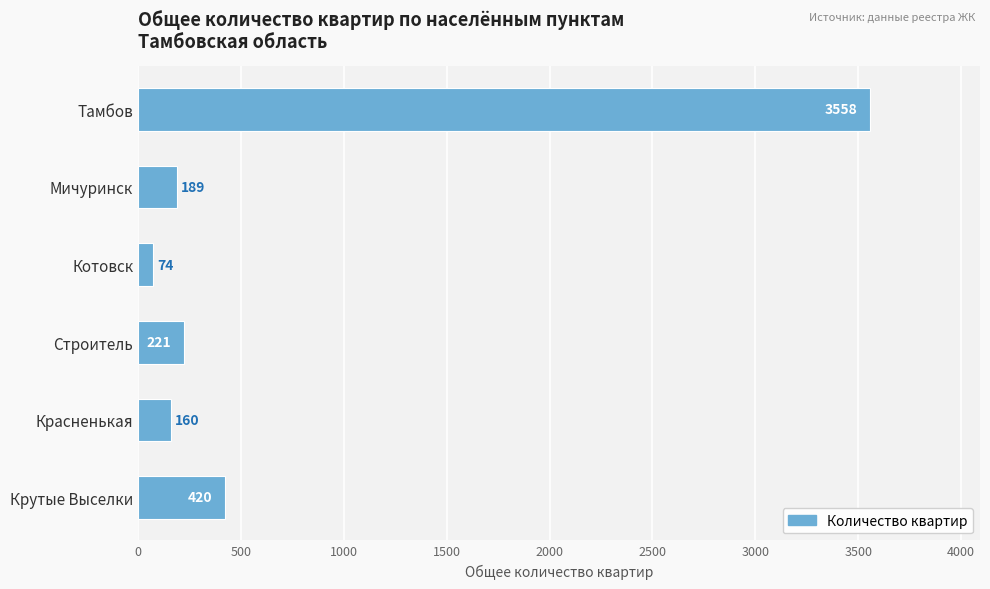

What is the change in value from Крутые Выселки to Котовск?

-346